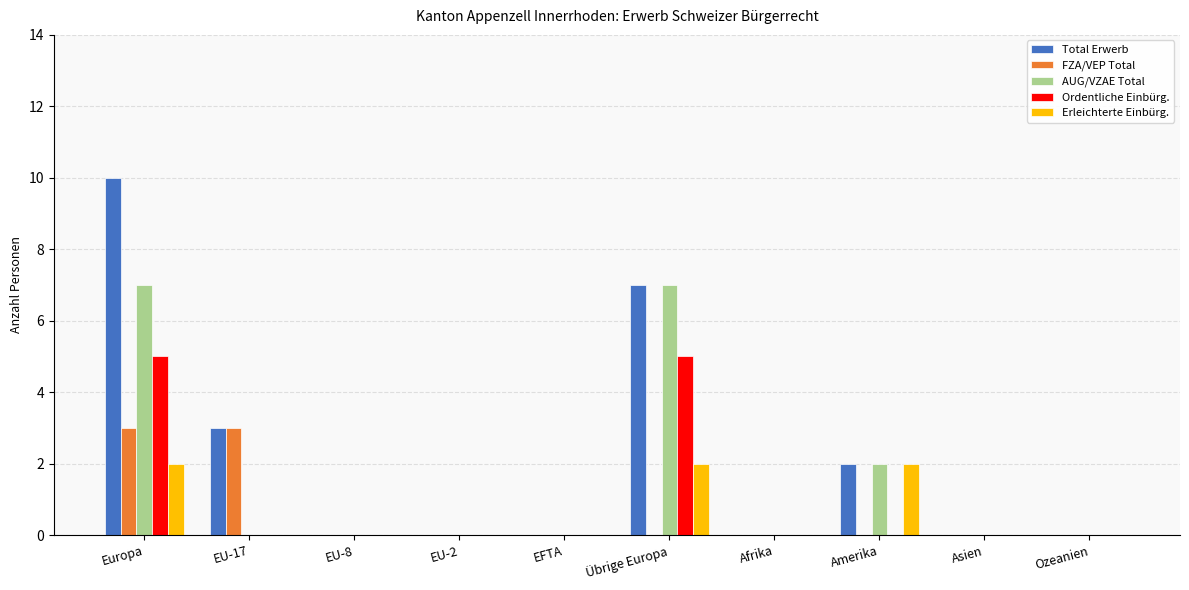

Reading right to left, what are all the values shown in this chart?

Total Erwerb: 0	0	2	0	7	0	0	0	3	10
FZA/VEP Total: 0	0	0	0	0	0	0	0	3	3
AUG/VZAE Total: 0	0	2	0	7	0	0	0	0	7
Ordentliche Einbürg.: 0	0	0	0	5	0	0	0	0	5
Erleichterte Einbürg.: 0	0	2	0	2	0	0	0	0	2